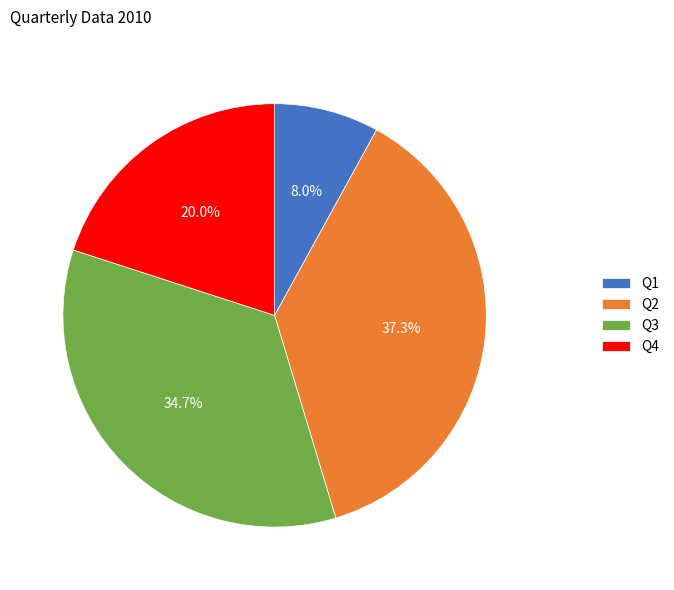

To the nearest percent, what portion does Q3 represent?

35%